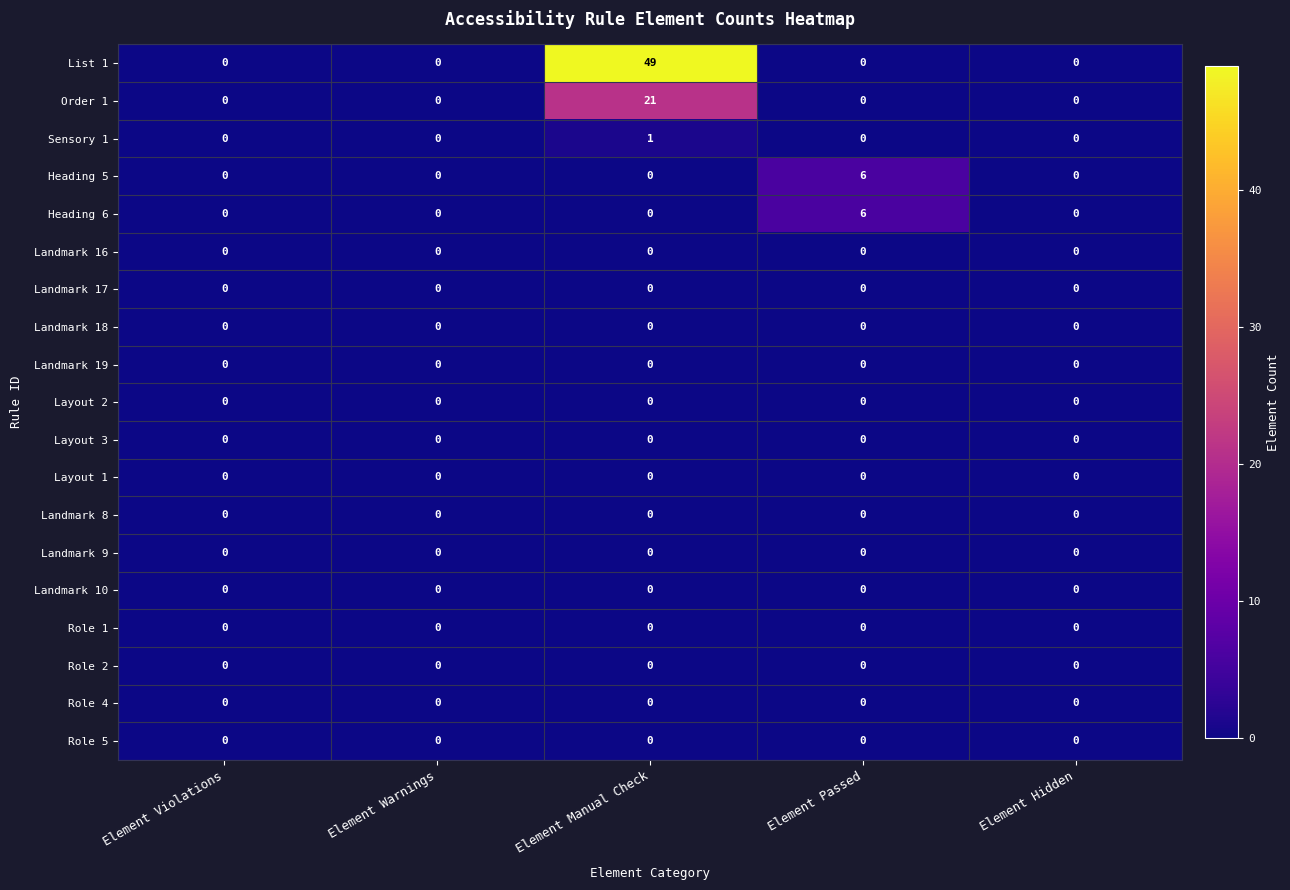

The Order 1 series shows 6 at Element Violations. True or false?

False